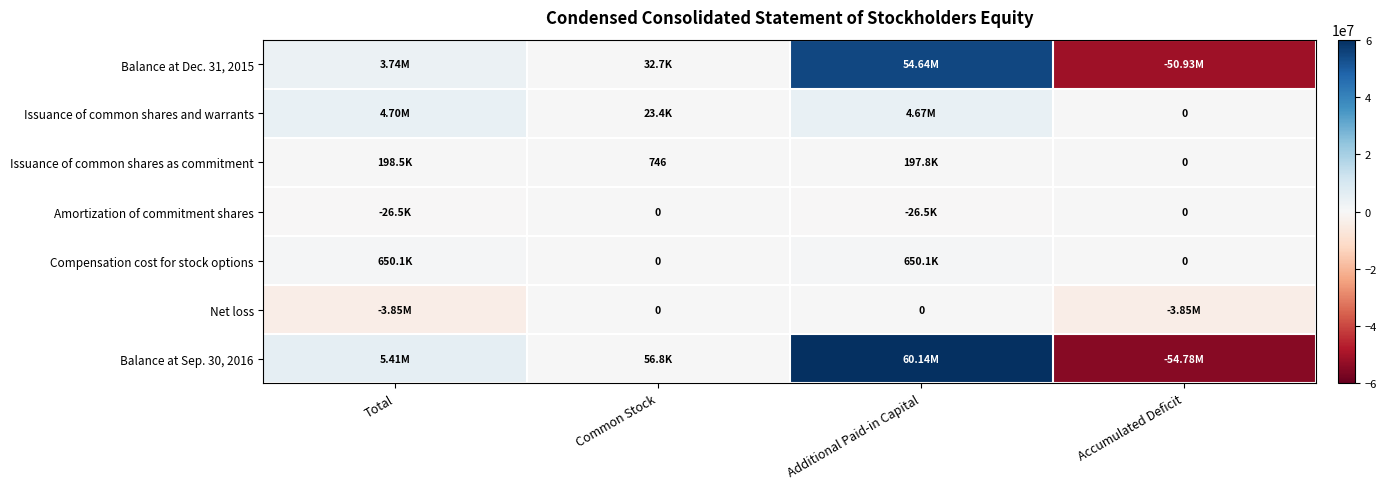

What is the minimum value for Balance at Dec. 31, 2015?

-50934863